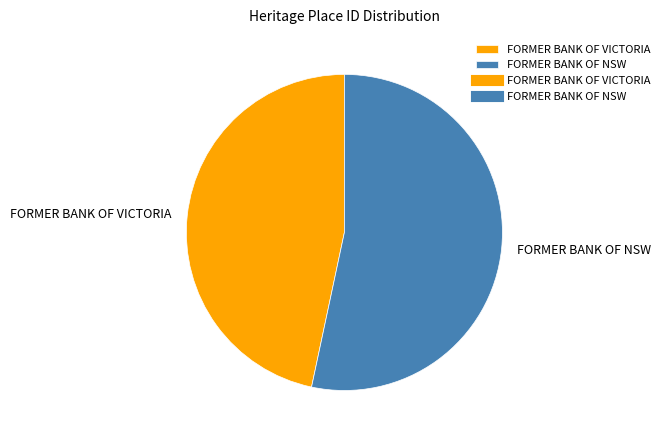

Between FORMER BANK OF NSW and FORMER BANK OF VICTORIA, which is larger?

FORMER BANK OF NSW